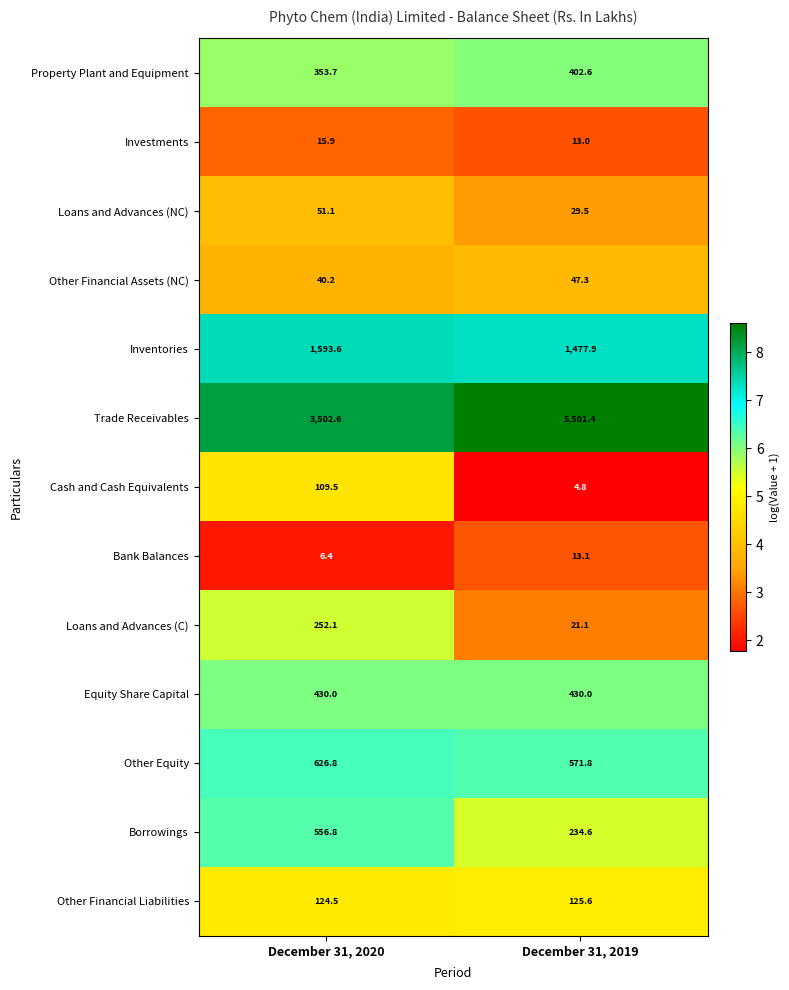

Rank the series by their maximum value, from lowest to highest.

Bank Balances, Investments, Other Financial Assets (NC), Loans and Advances (NC), Cash and Cash Equivalents, Other Financial Liabilities, Loans and Advances (C), Property Plant and Equipment, Equity Share Capital, Borrowings, Other Equity, Inventories, Trade Receivables